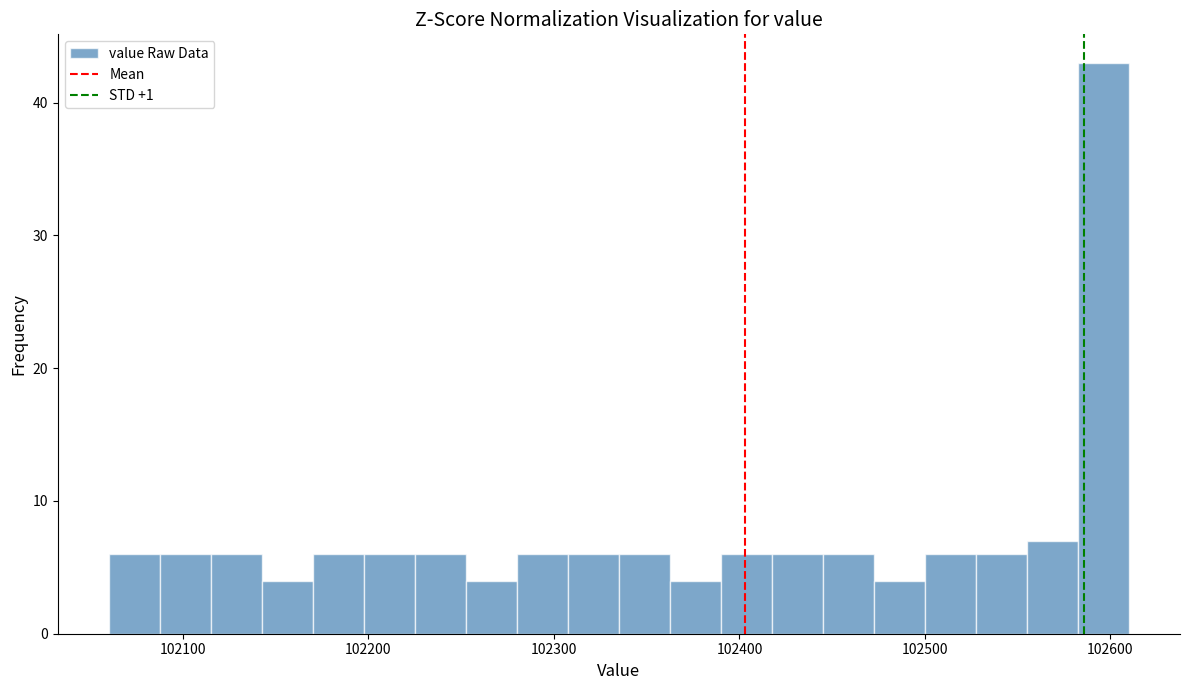

Around what value on the x-axis is the tallest bar? Give the approximate position of its centre, as read against the axis.

102600